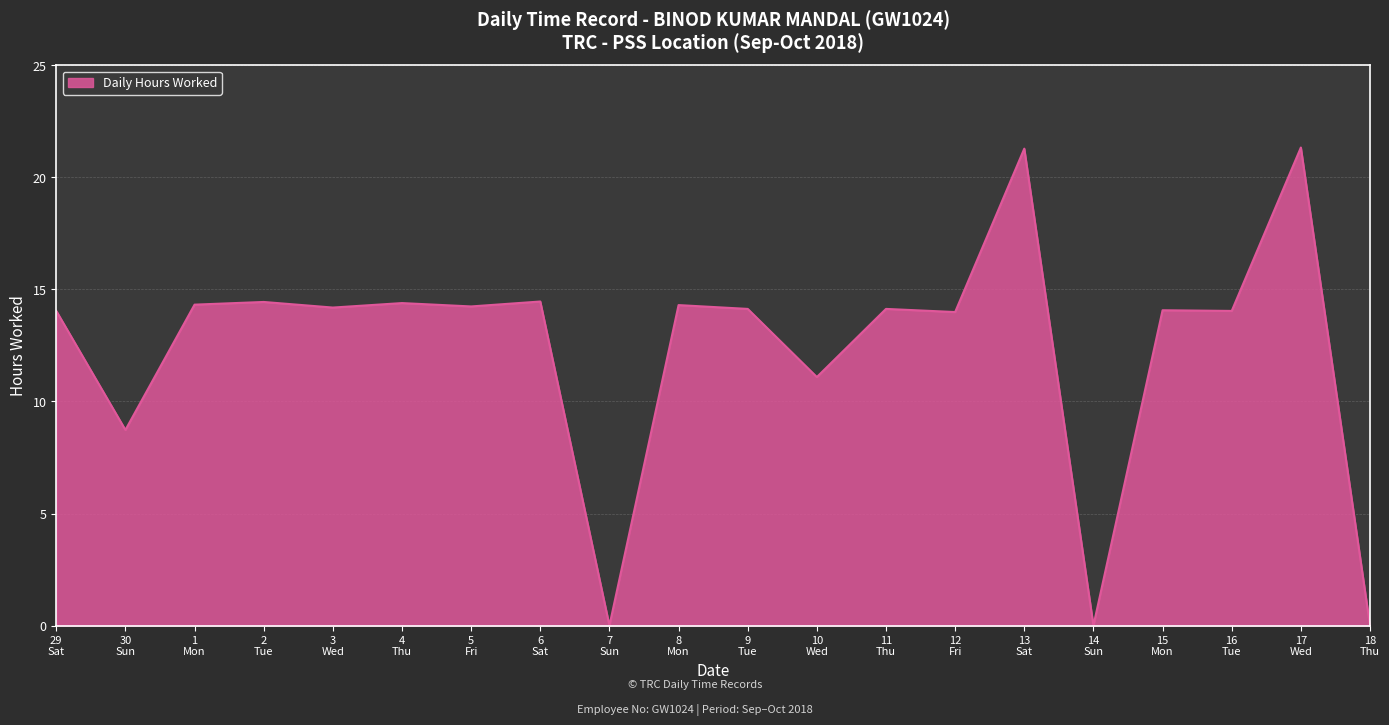

What is the difference between the maximum and minimum values?

21.3